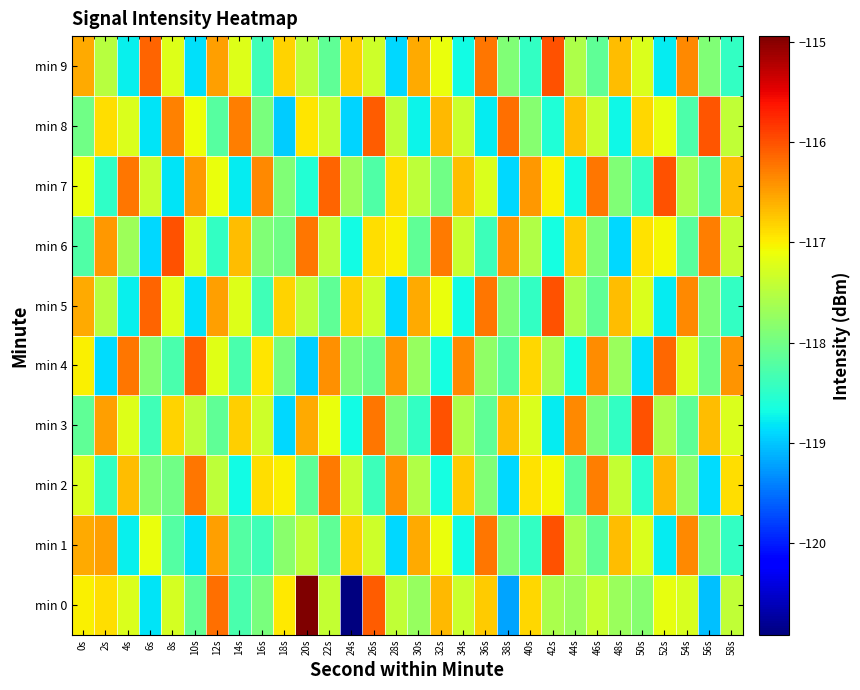

What is the smallest value displayed?

-120.9